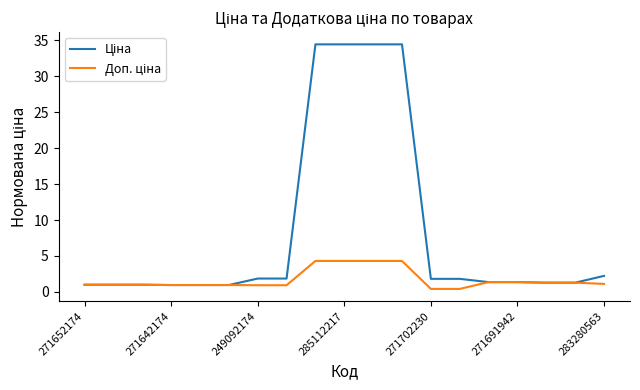

How many distinct data groups are displayed?

2